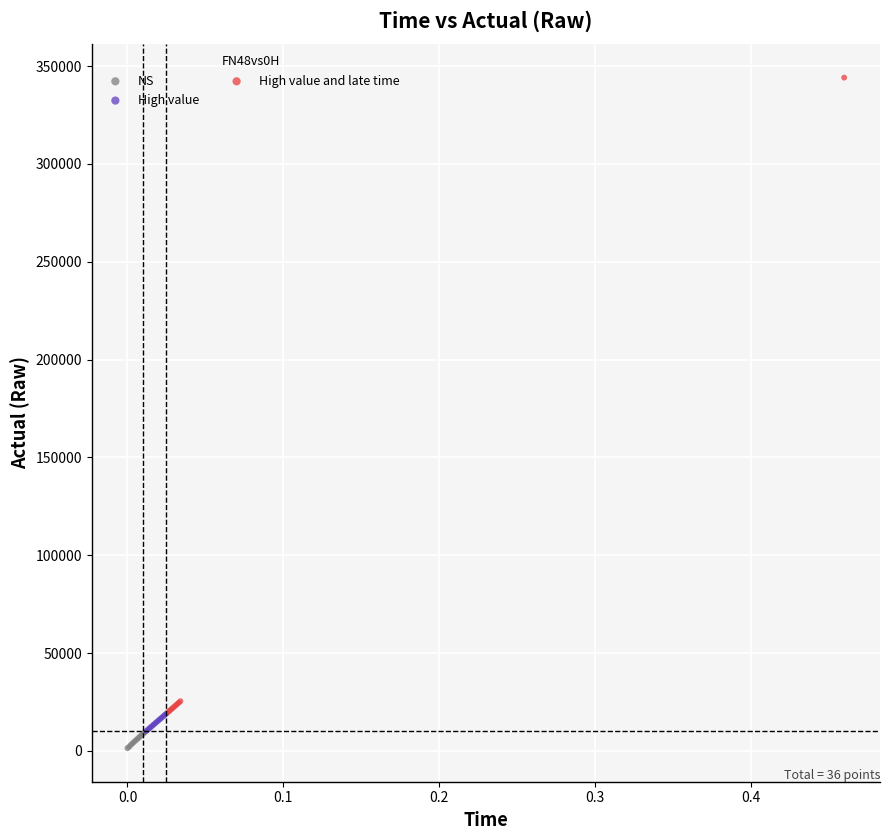

Which series reaches the maximum Y coordinate?

High value and late time